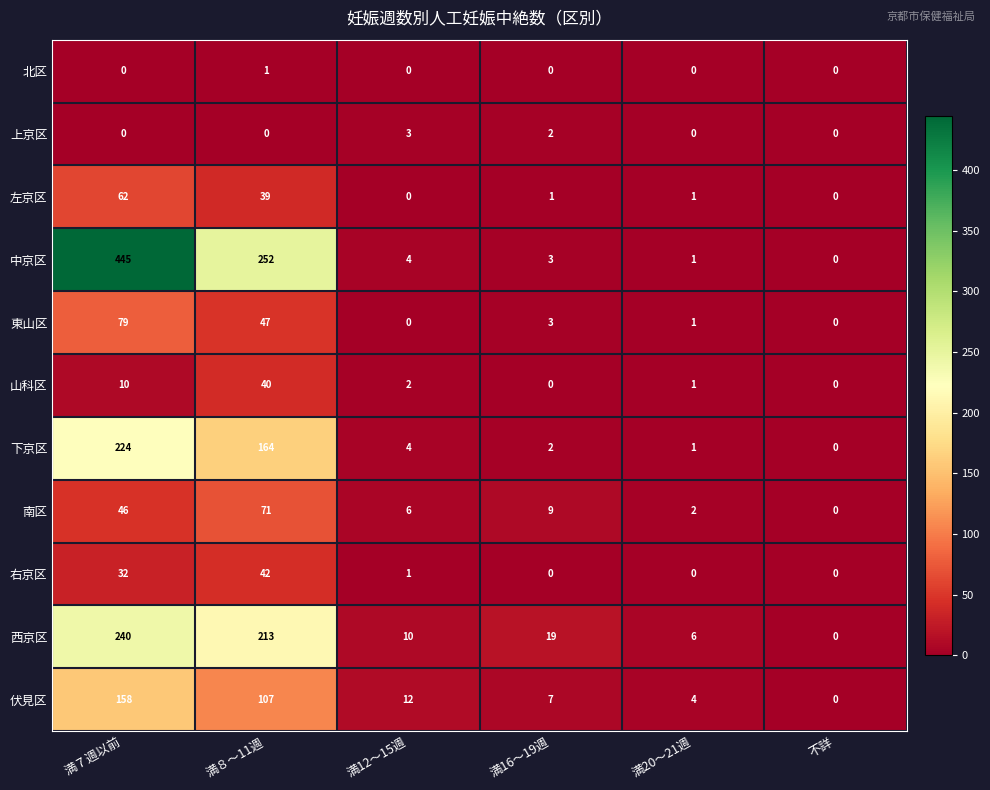

How many data points in 上京区 are above 0?

2